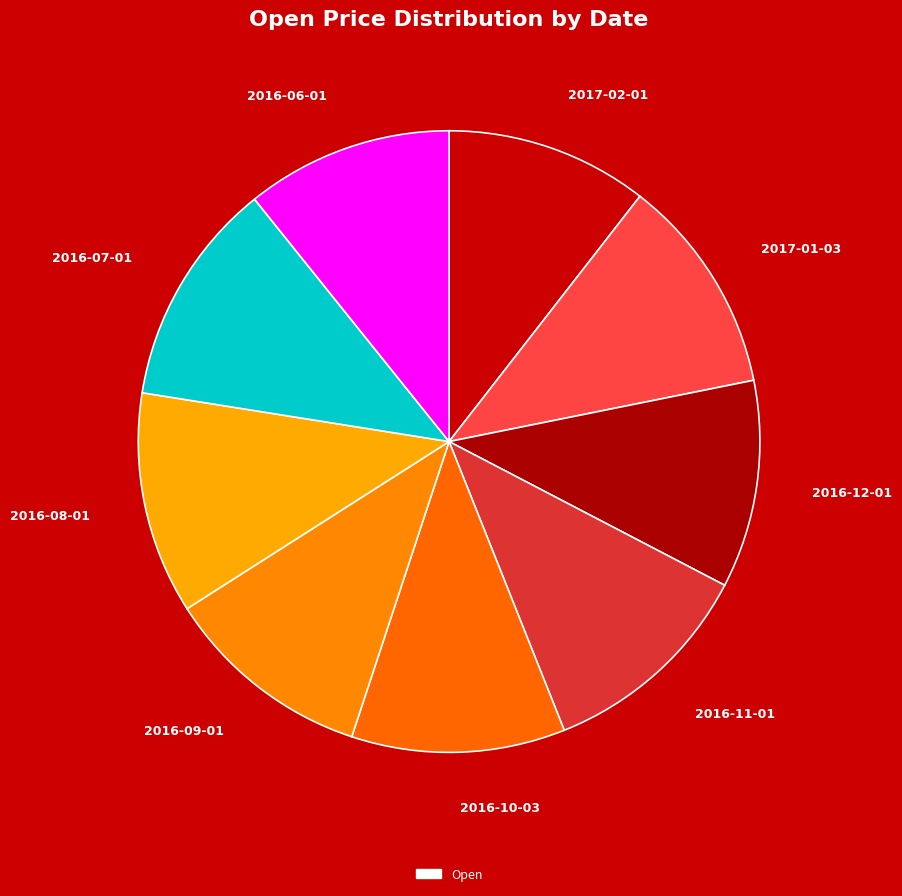

Is there any slice that represents more than half of the pie?

No